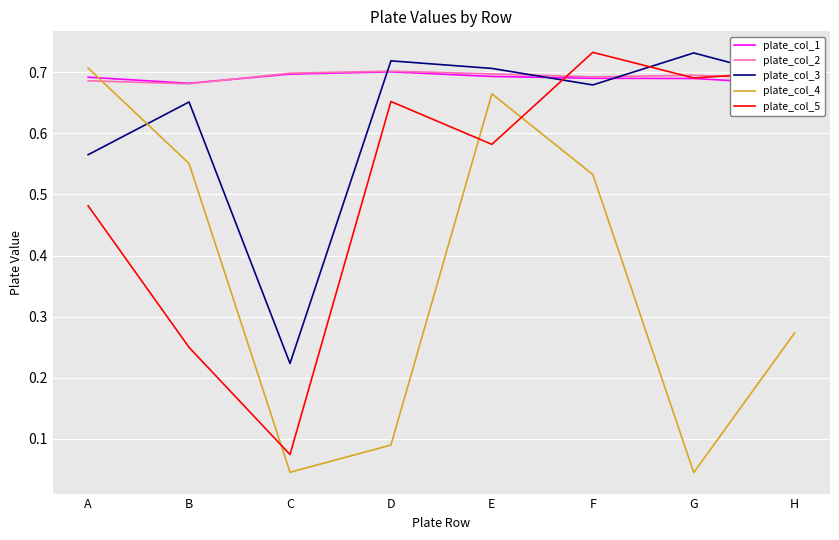

At which category does plate_col_3 reach its first local peak?

B